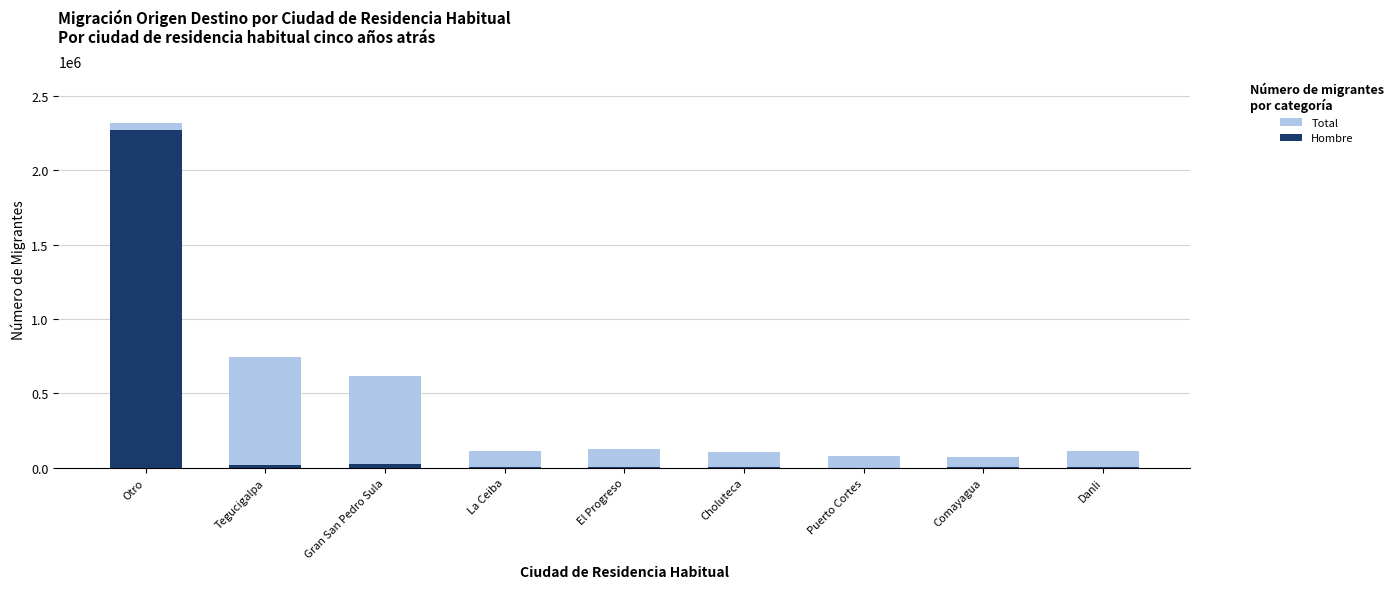

What position from the right is La Ceiba?

6